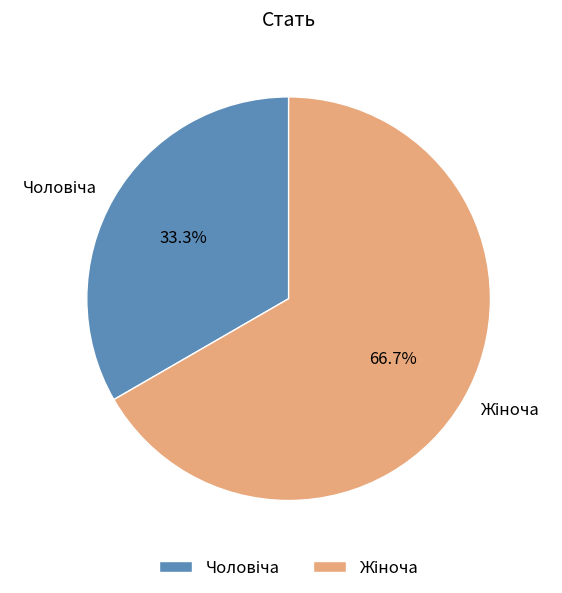

Count the number of slices in the pie.

2